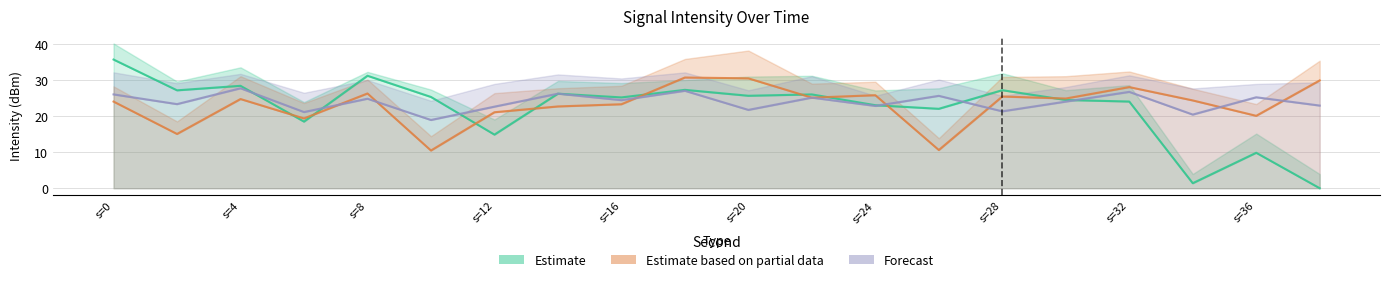

Reading left to right, what are all the values shown in this chart?

Estimate: 35.7	27.2	28.4	18.5	31.2	25.3	14.9	26.2	25.2	27.3	25.7	26.0	23.0	22.0	27.2	24.5	24.0	1.4	9.8	0.0
Estimate based on partial data: 24.0	15.1	24.7	19.4	26.3	10.5	21.1	22.7	23.3	30.7	30.5	25.1	25.8	10.6	25.4	24.9	28.1	24.4	20.1	29.9
Forecast: 26.0	23.3	27.7	21.1	24.8	18.9	22.6	26.2	24.4	27.0	21.7	25.1	22.8	25.6	21.3	24.0	26.7	20.4	25.2	22.9